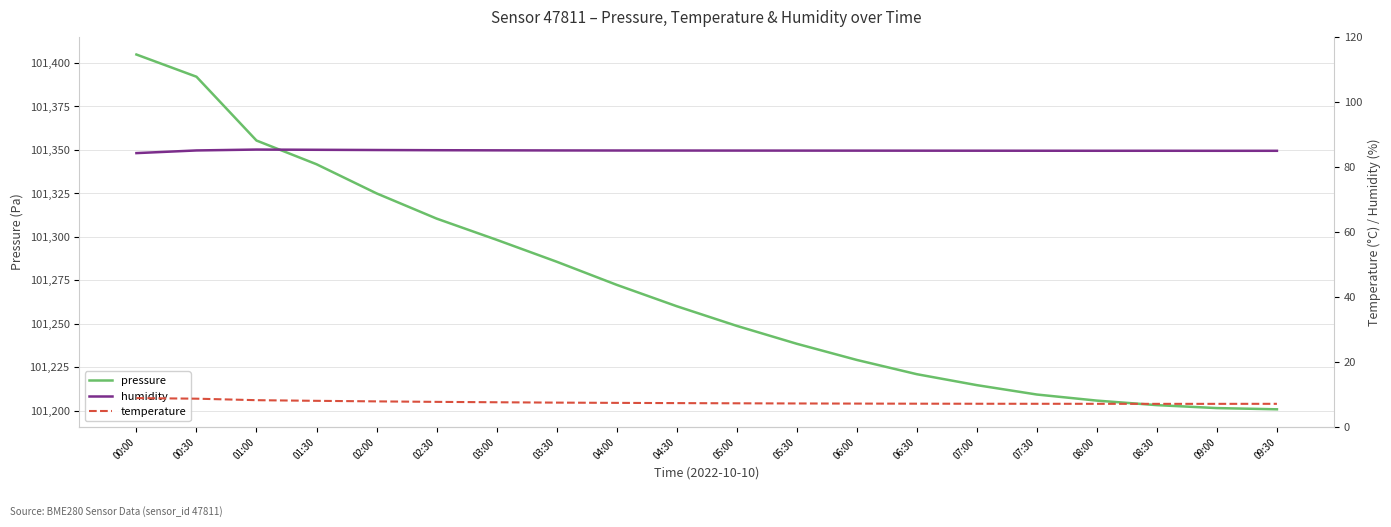

How many lines are shown in the chart?

3